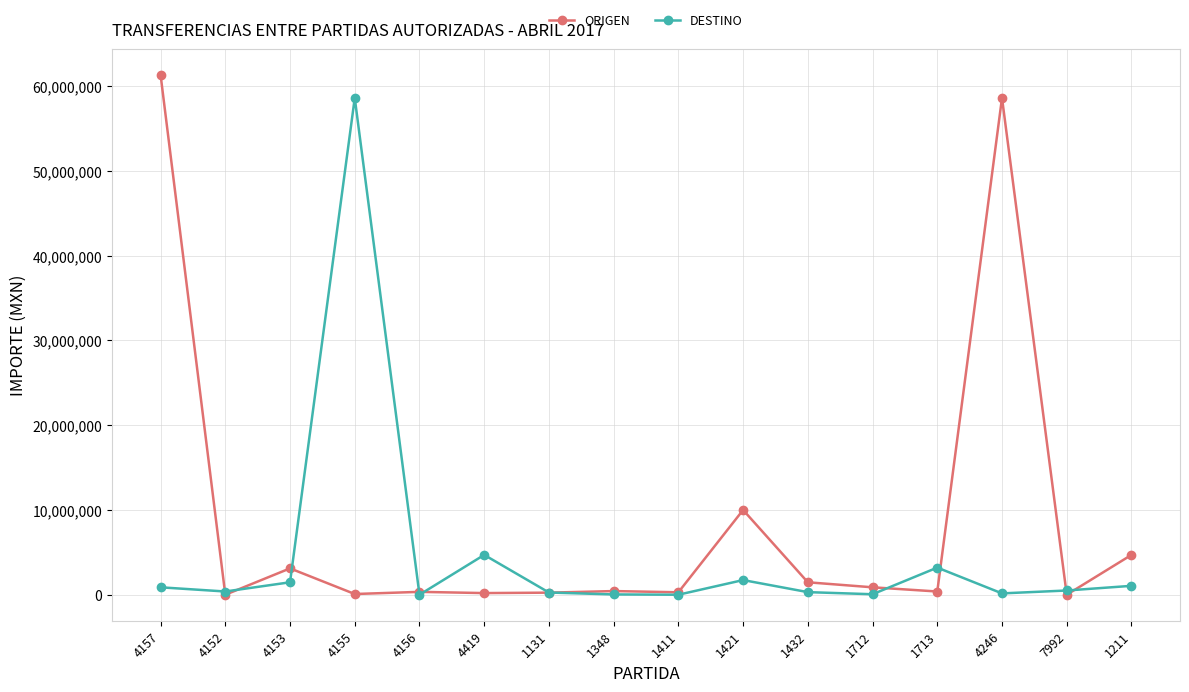

Which series ends up on top after the final intersection of ORIGEN and DESTINO?

ORIGEN